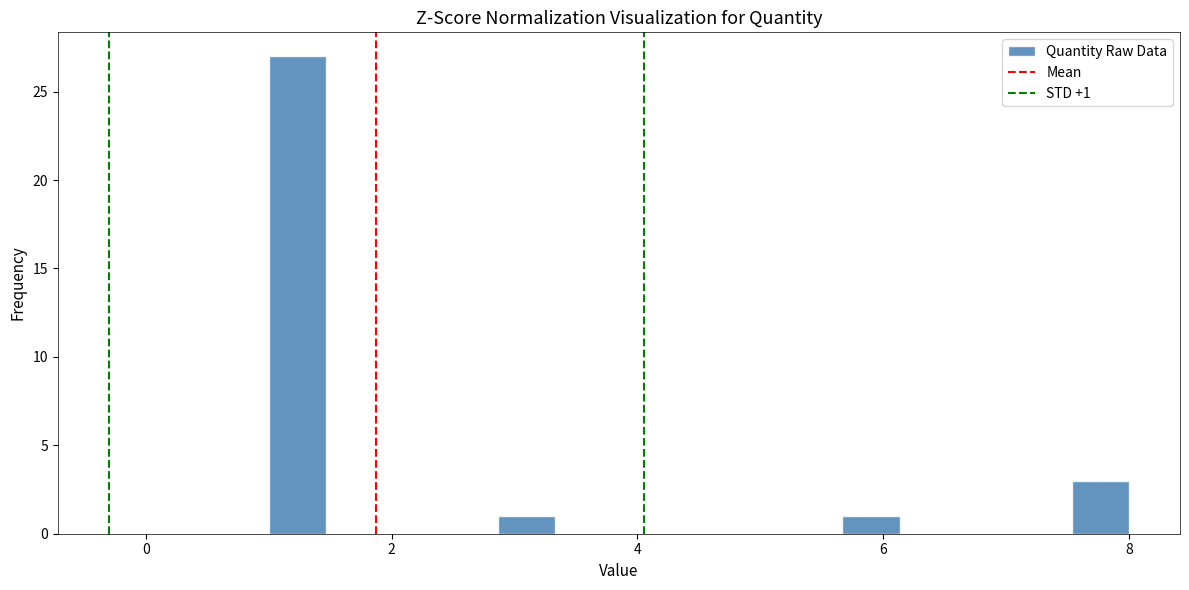

Read against the x-axis, roughly where is the centre of the tallest bar?

1.2